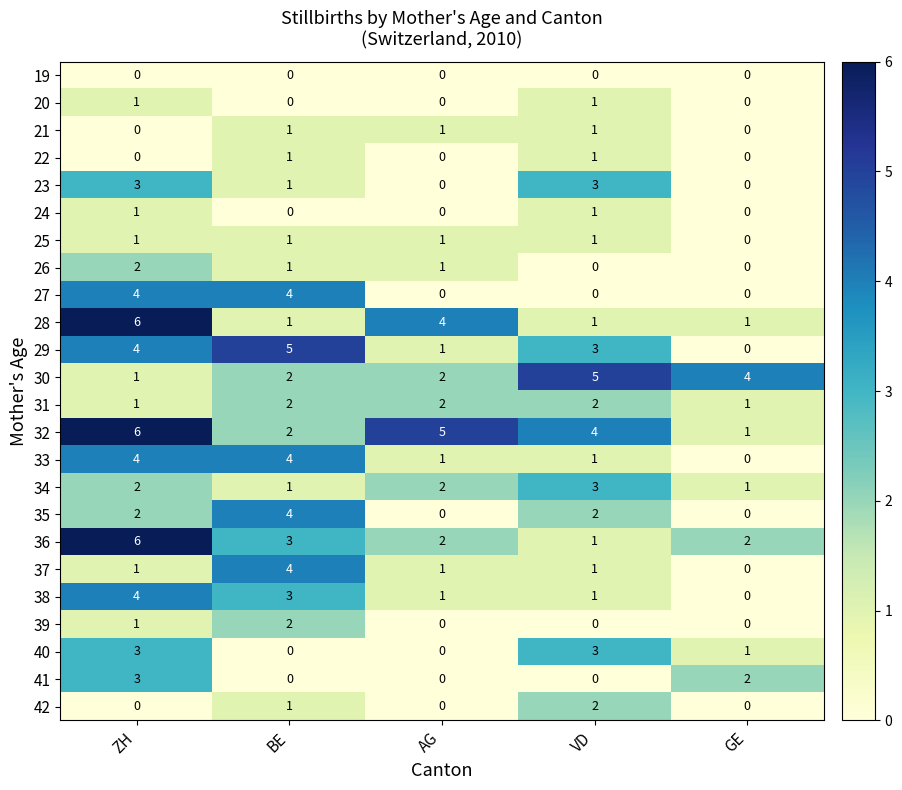

What is the spread (max minus min) of values at BE?

5